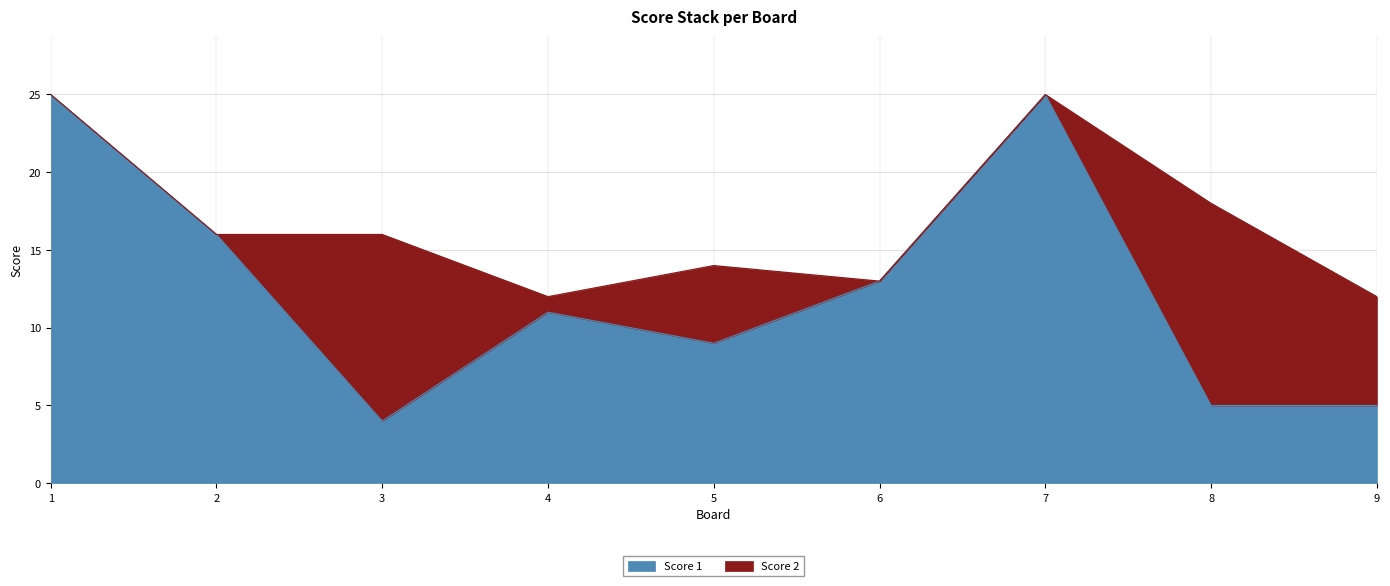

How many data points are less than 11?

4